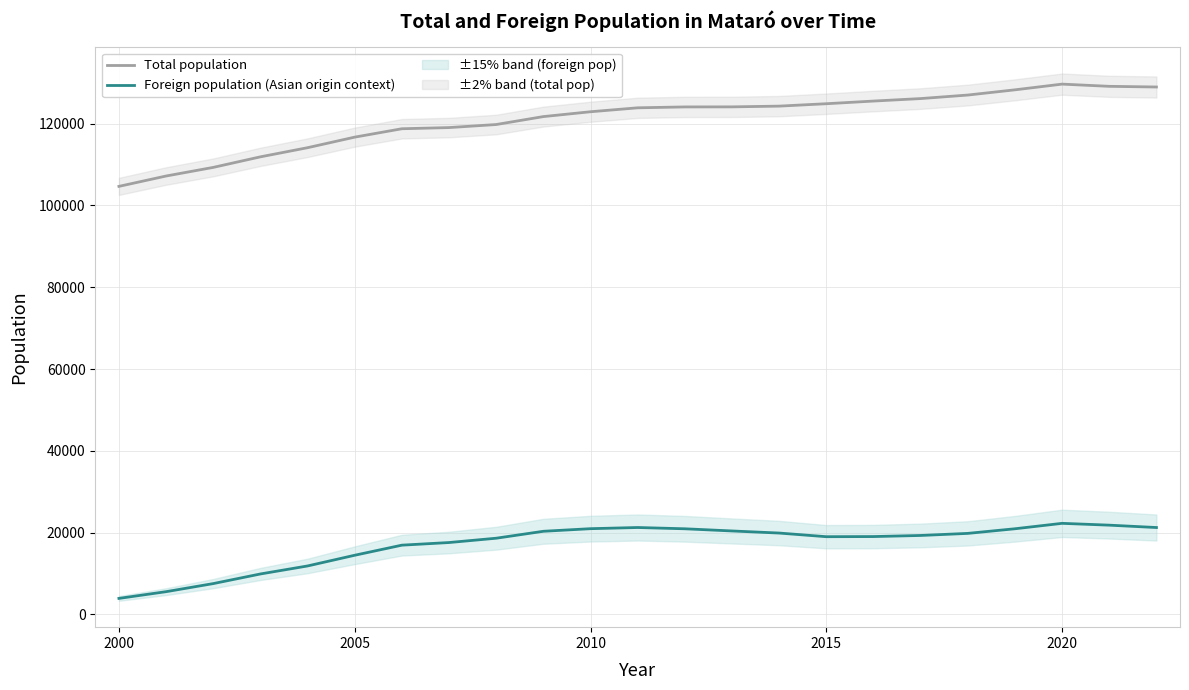

Which series has the widest spread of values?

Total population